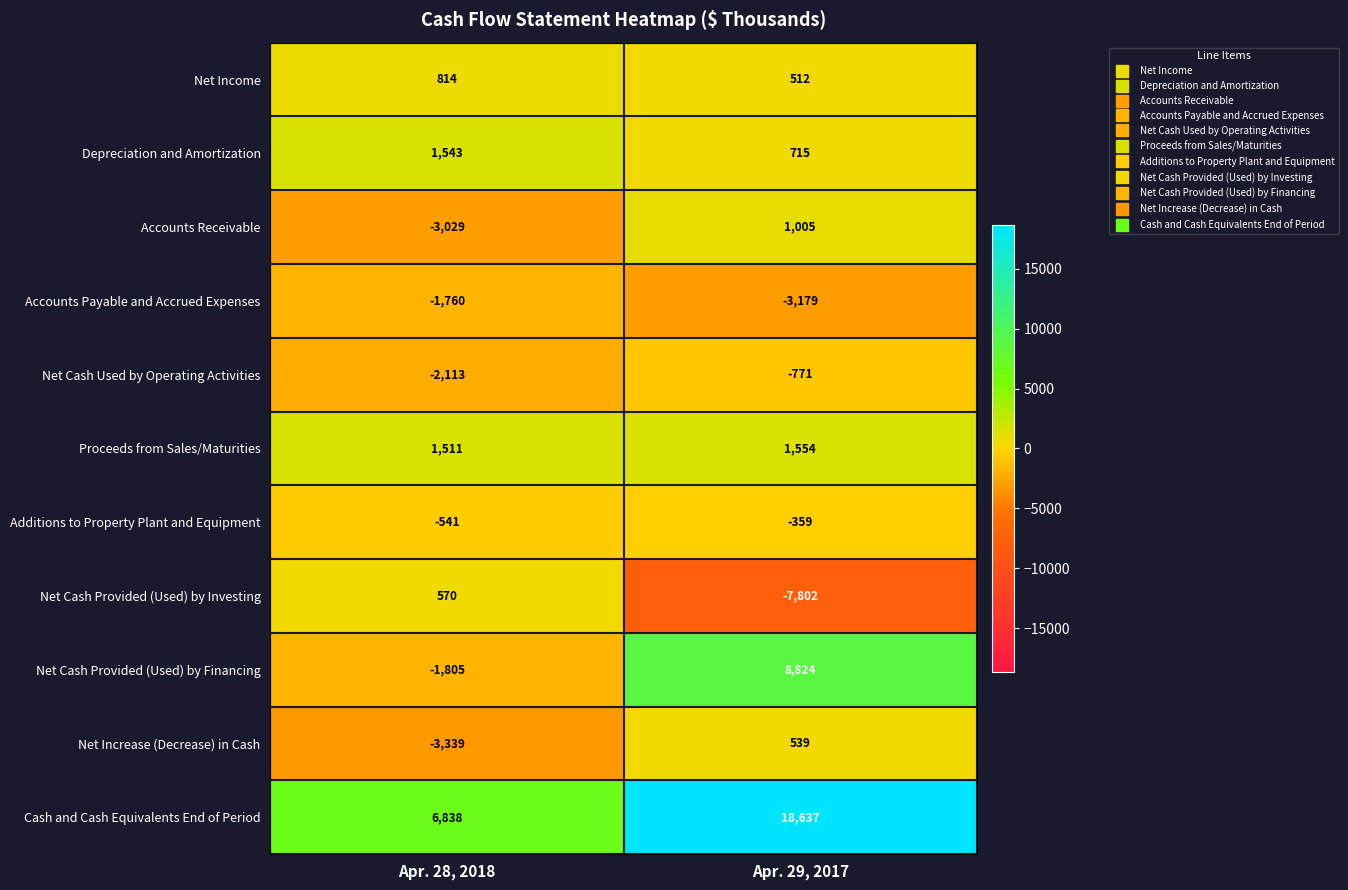

True or false: Depreciation and Amortization has a value of 715 at Apr. 29, 2017.

True